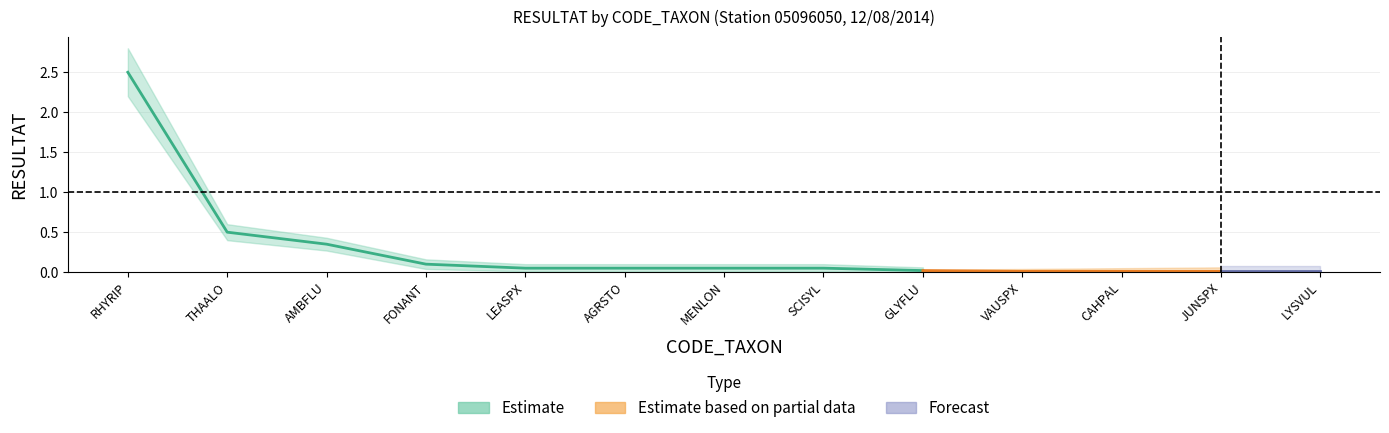

Is the value of RESULTAT at SCISYL greater than the value of RESULTAT_upper at SCISYL?

No